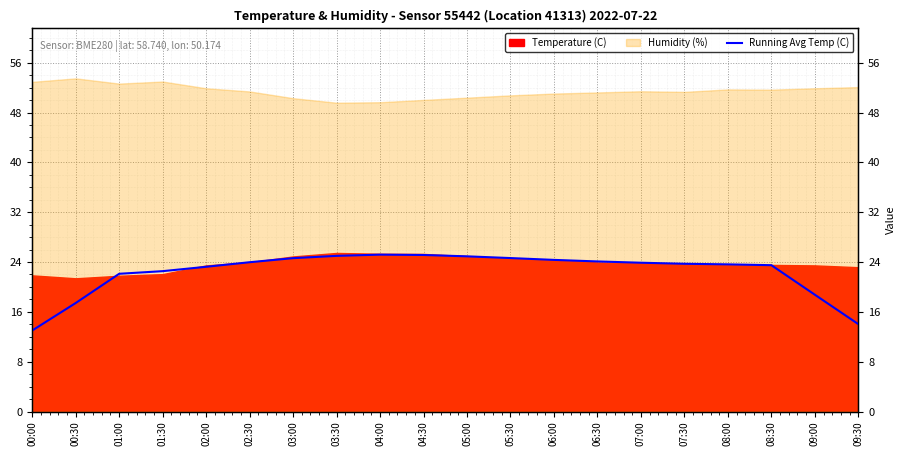

Which has a higher value, 02:00 or 01:00?

02:00